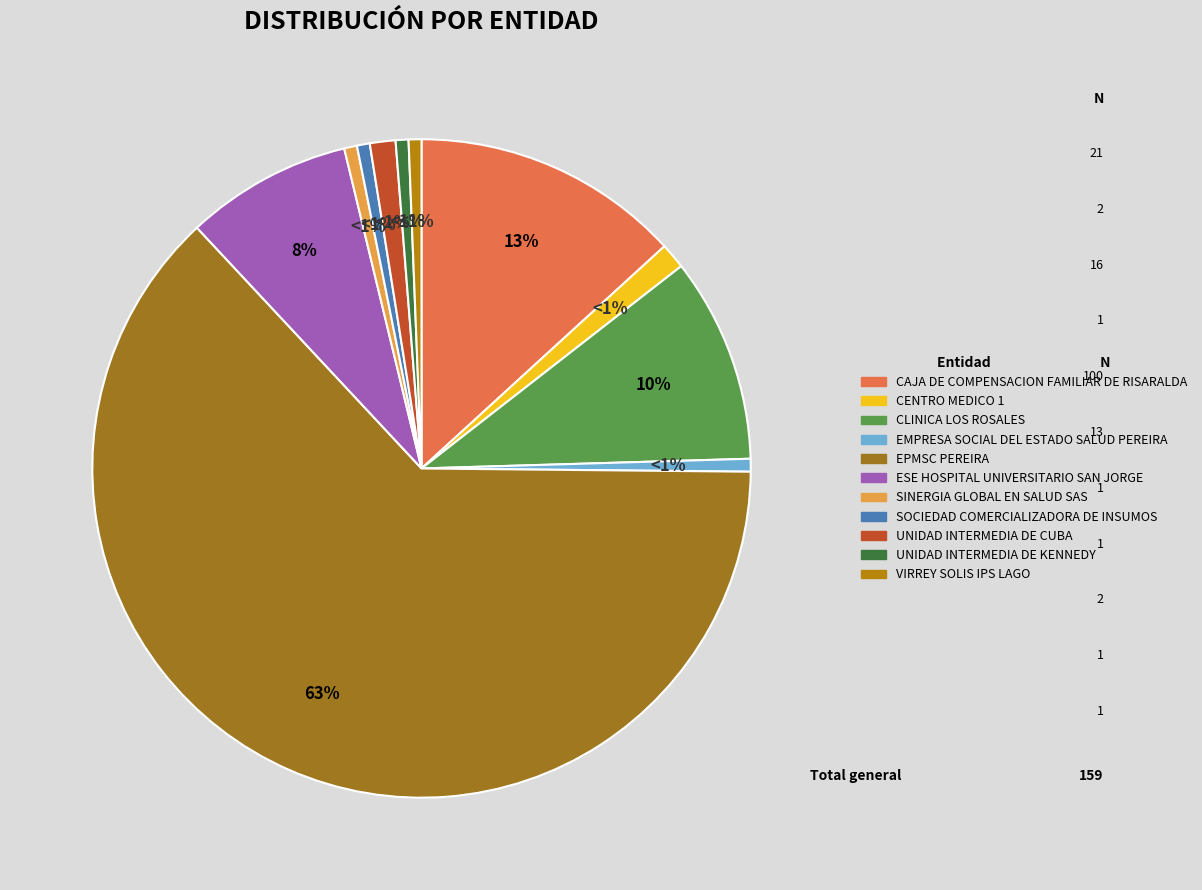

True or false: UNIDAD INTERMEDIA DE KENNEDY accounts for 1% of the total.

True